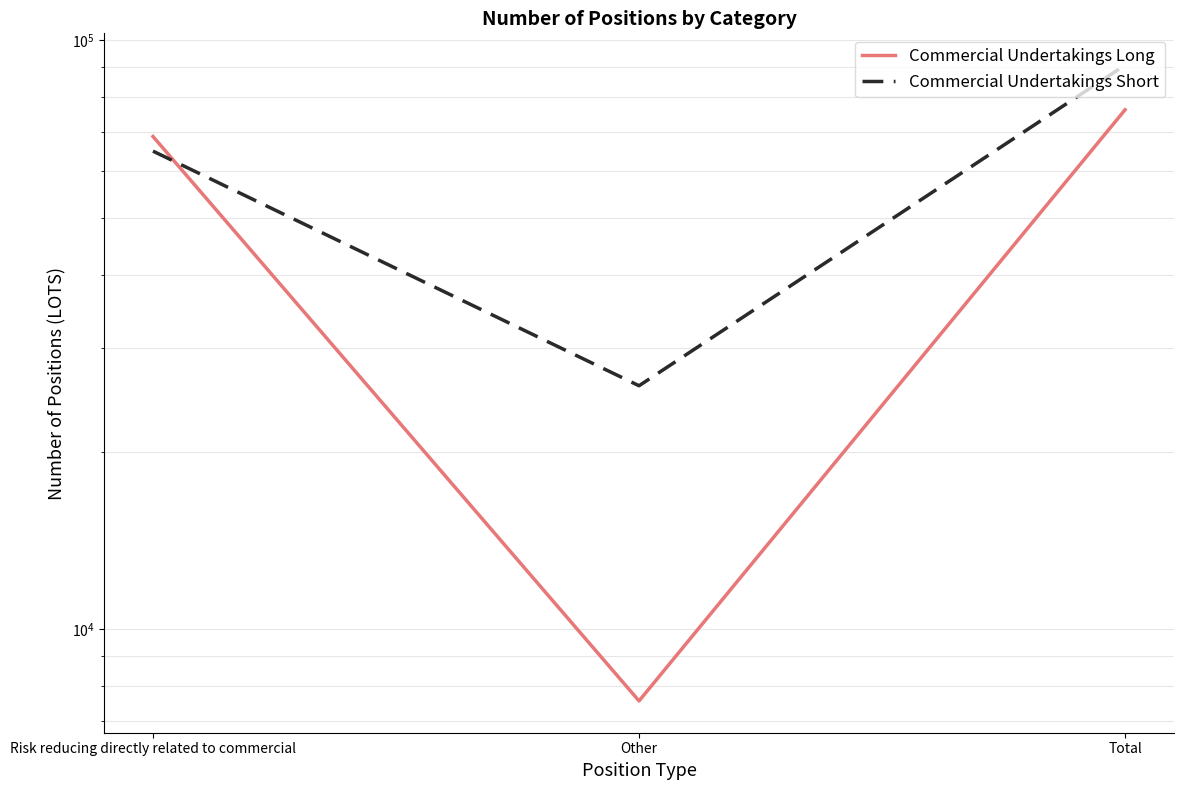

How many data points in Commercial Undertakings Short are above 64860?

1